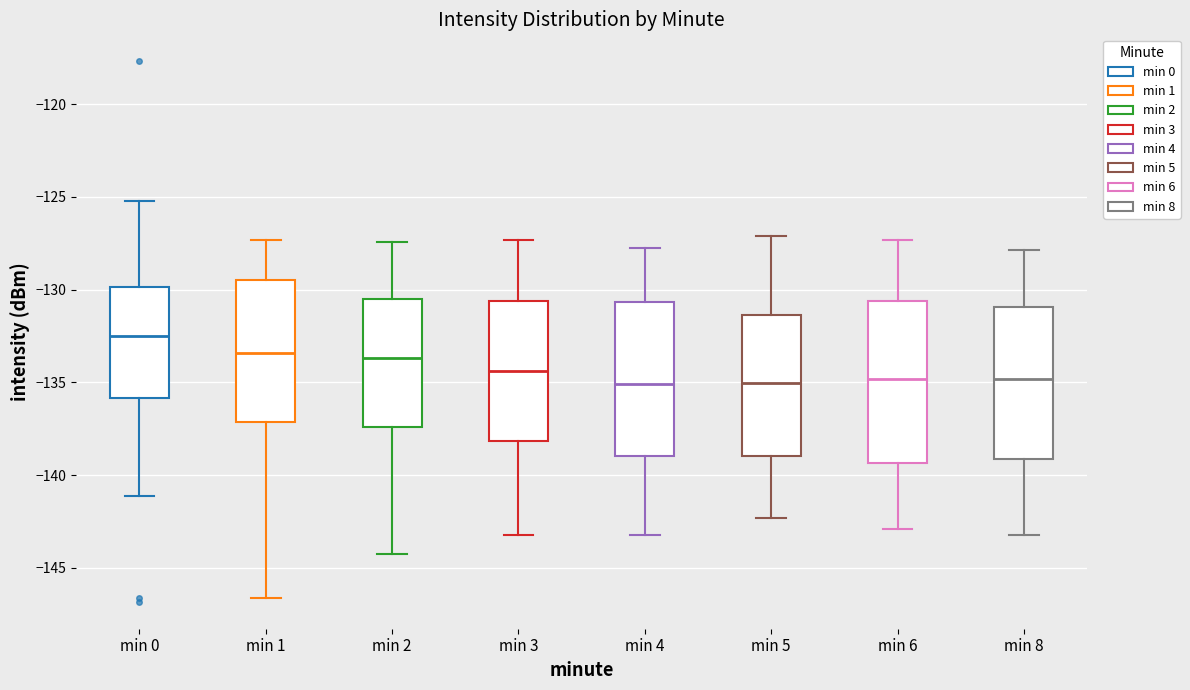

Reading left to right, transcribe this box plot: for each box, give where its median line is, the range the box spans, and where its two whiskers end, as read against the y-axis. The values are not printed on the chart, so give them approximately, as read against the axis.

min 0: median -132.5, box -136.0 to -130.0, whiskers -141.0 to -125.0
min 1: median -133.5, box -137.0 to -129.5, whiskers -146.5 to -127.5
min 2: median -133.5, box -137.5 to -130.5, whiskers -144.0 to -127.5
min 3: median -134.5, box -138.0 to -130.5, whiskers -143.0 to -127.5
min 4: median -135.0, box -139.0 to -130.5, whiskers -143.0 to -128.0
min 5: median -135.0, box -139.0 to -131.5, whiskers -142.5 to -127.0
min 6: median -135.0, box -139.5 to -130.5, whiskers -143.0 to -127.5
min 8: median -135.0, box -139.0 to -131.0, whiskers -143.0 to -128.0